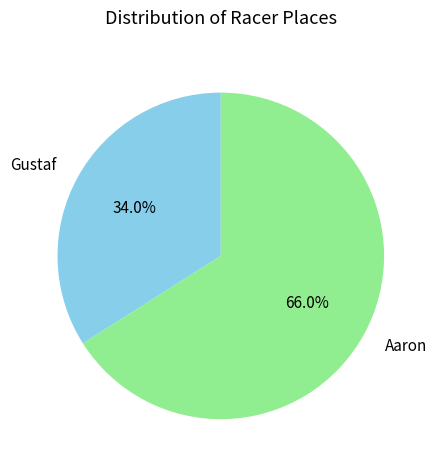

To the nearest percent, what is the difference between the largest and smallest slice percentages?

32%